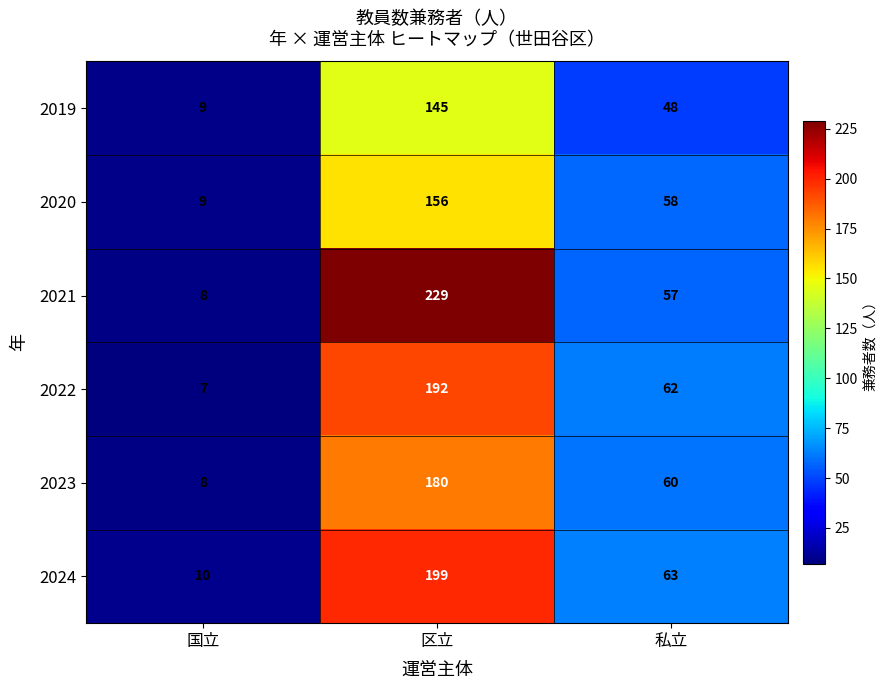

Reading left to right, extract all data points from this chart.

2019: 9	145	48
2020: 9	156	58
2021: 8	229	57
2022: 7	192	62
2023: 8	180	60
2024: 10	199	63